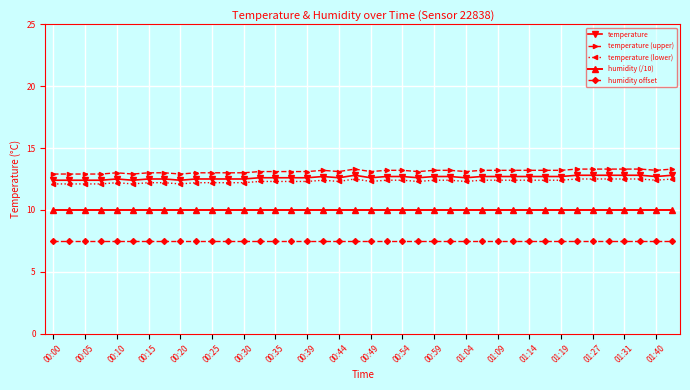

True or false: temperature and temperature (upper) intersect in this chart.

False